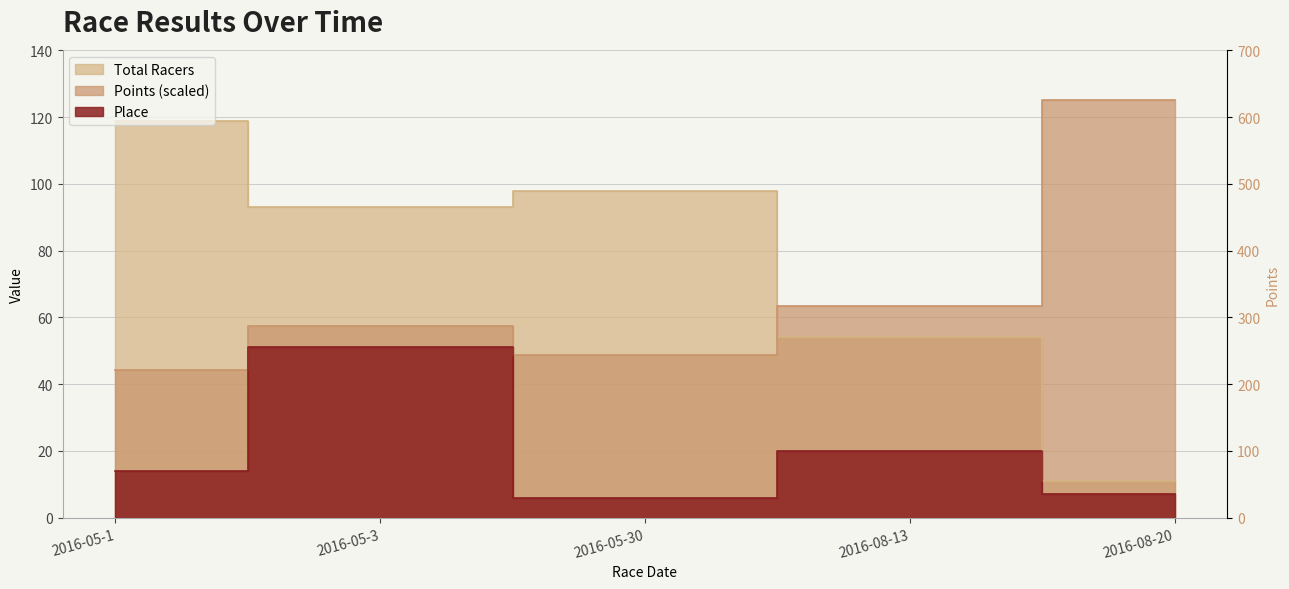

True or false: Points and Place cross at least once.

False